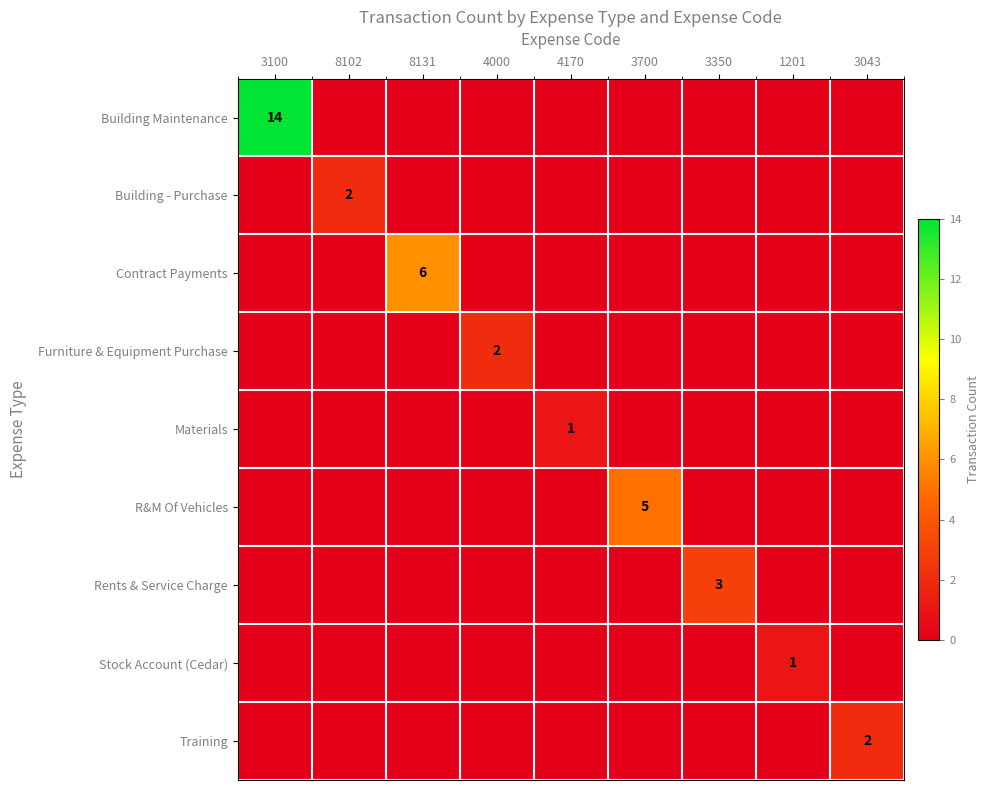

Is it true that Materials equals 1 at 4170?

True